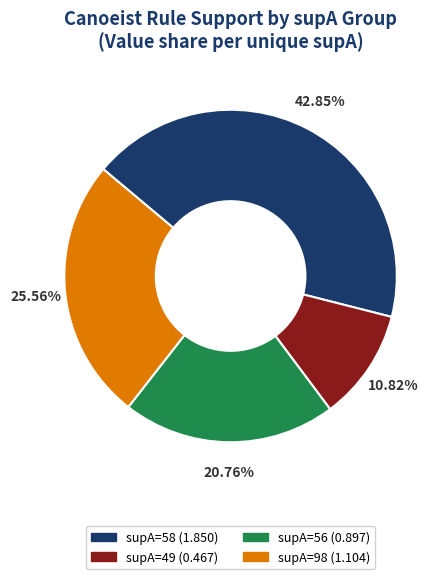

Does any single category account for the majority?

No